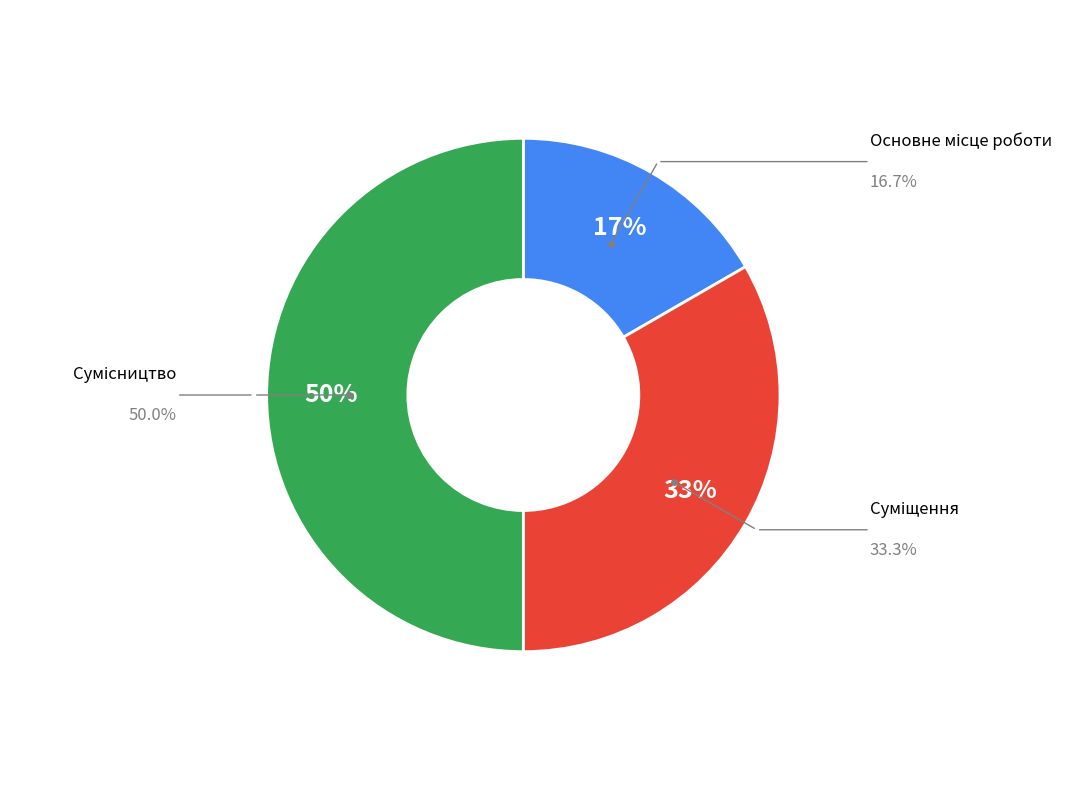

To the nearest percent, what is the difference between the largest and smallest slice percentages?

33%